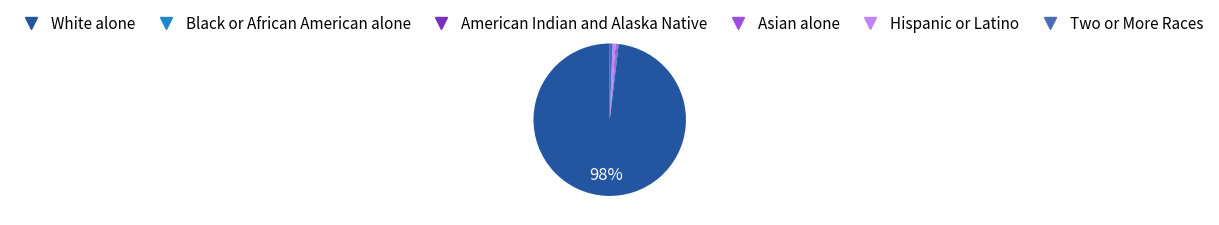

What percentage is the White alone slice, to the nearest percent?

98%